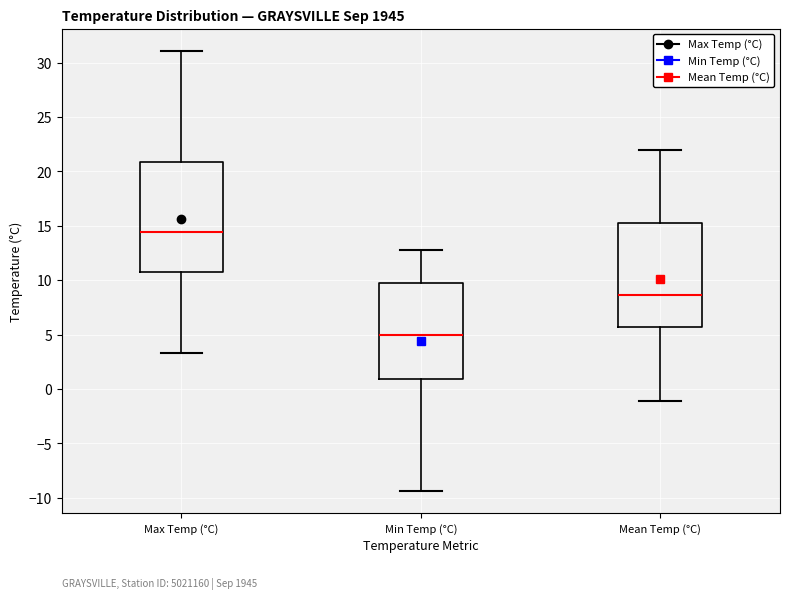

Where is the lower edge of the box for Mean Temp (°C) on the y-axis? The values are not printed on the chart, so give them approximately, as read against the axis.

5.5